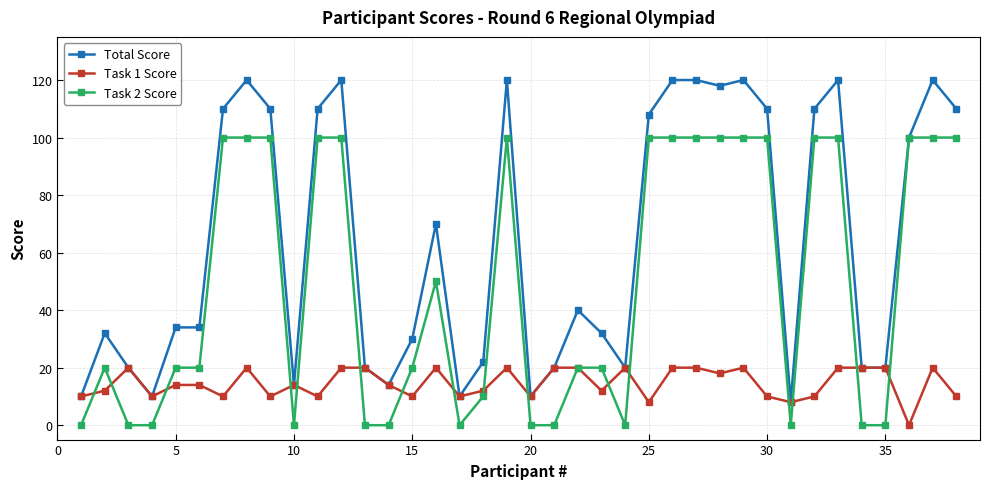

What is the sum of all Task 2 Score values?

1880